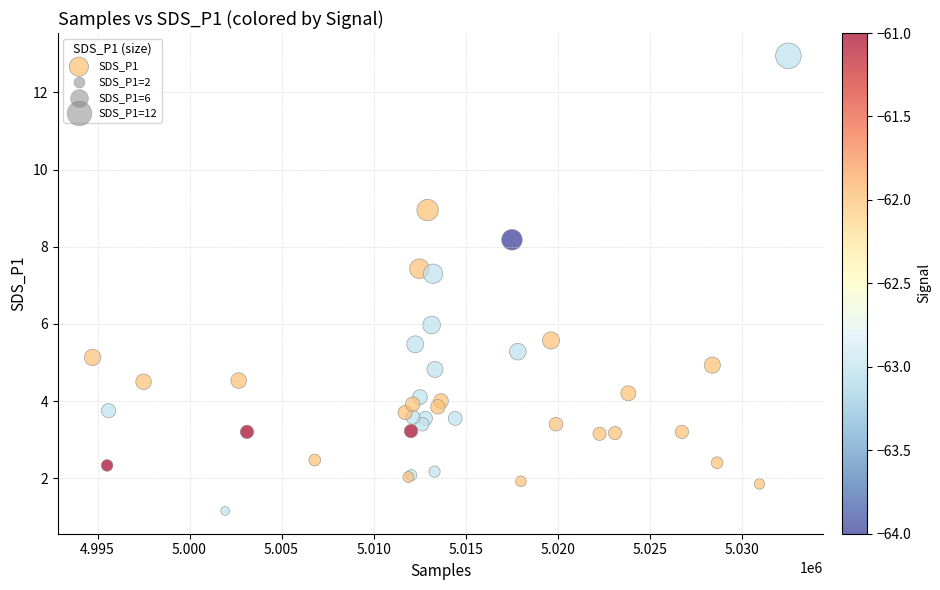

What Y value in the scatter plot is closest to 7?

7.3